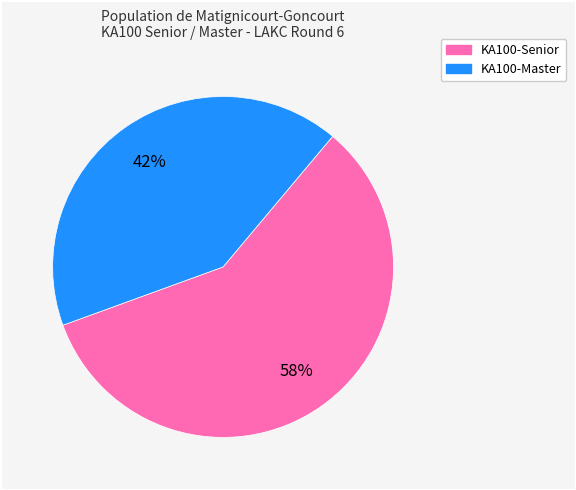

Is there any slice that represents more than half of the pie?

Yes